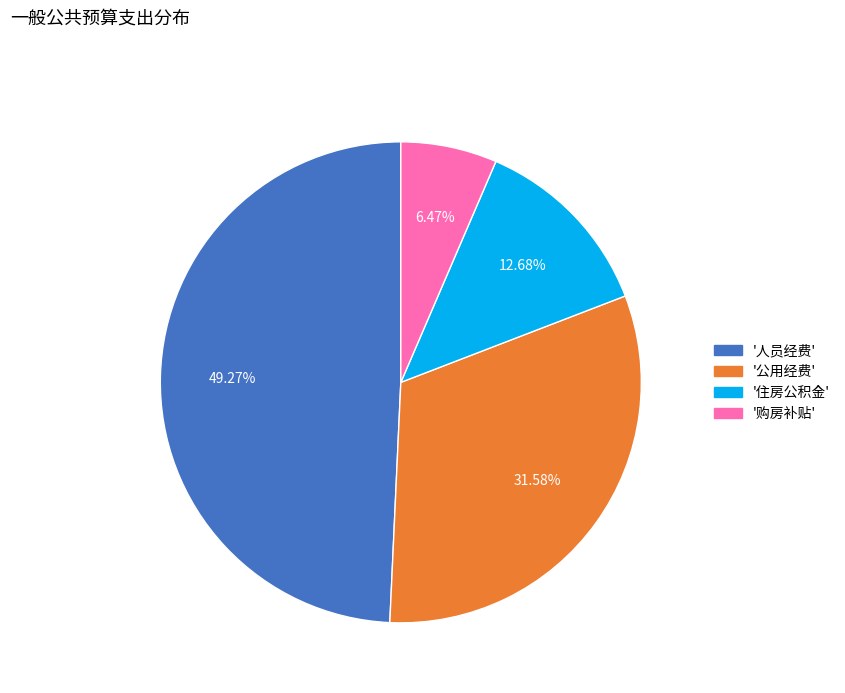

Is there any slice that represents more than half of the pie?

No